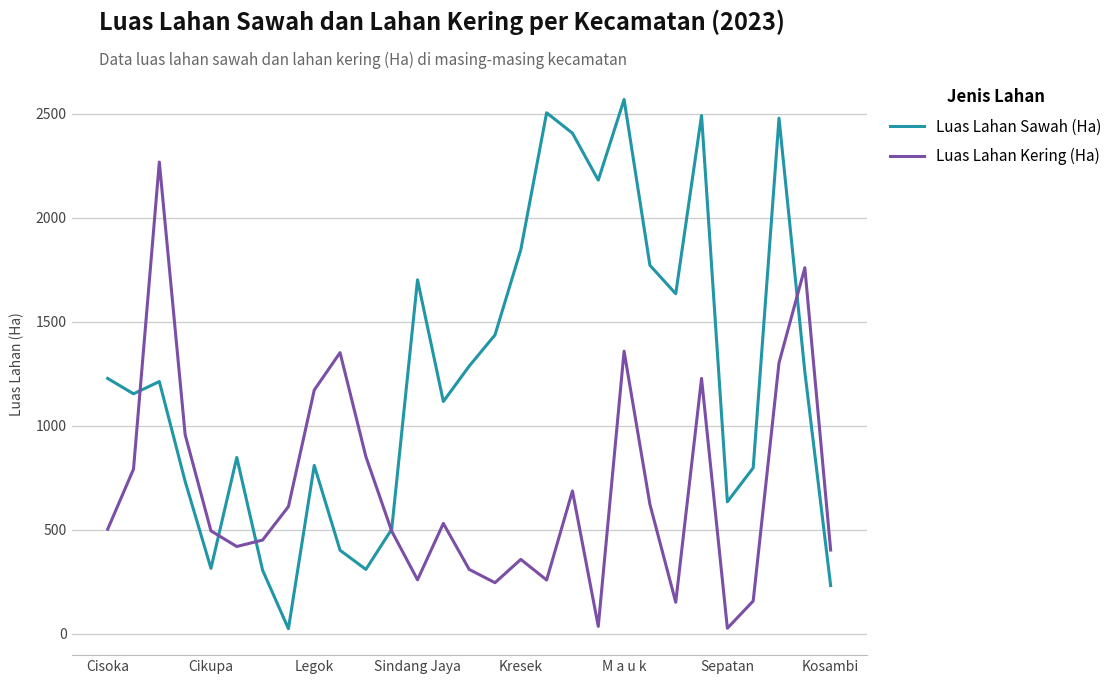

List the series in order of their overall mean, lowest first.

Luas Lahan Kering (Ha), Luas Lahan Sawah (Ha)